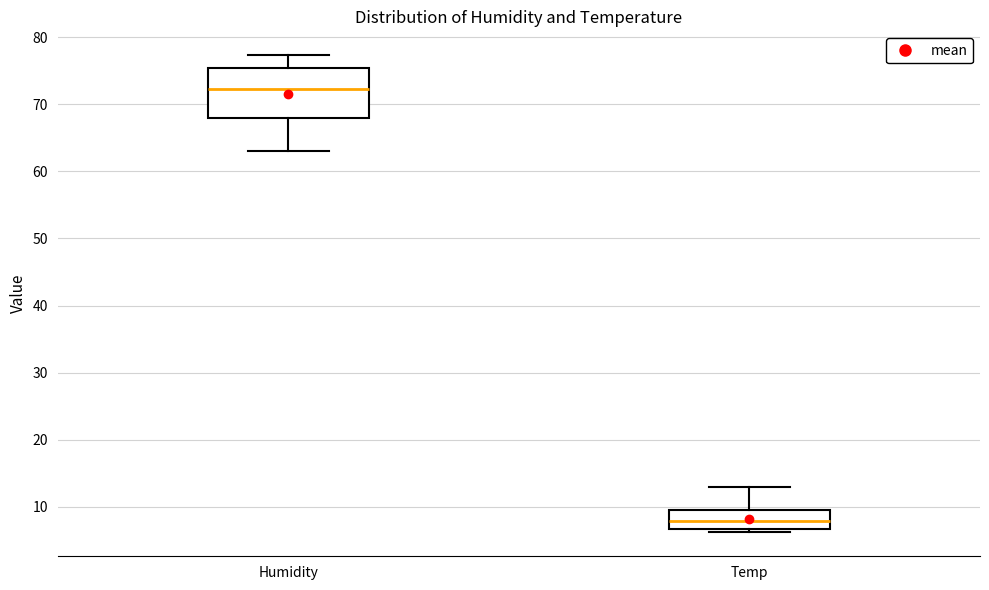

Where does the median line of the box for Temp sit on the y-axis? The values are not printed on the chart, so give them approximately, as read against the axis.

8